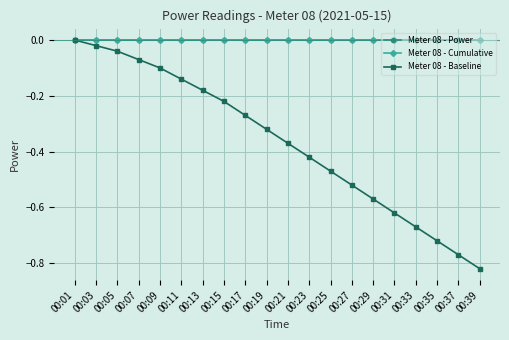

Does the chart have visible grid lines?

Yes